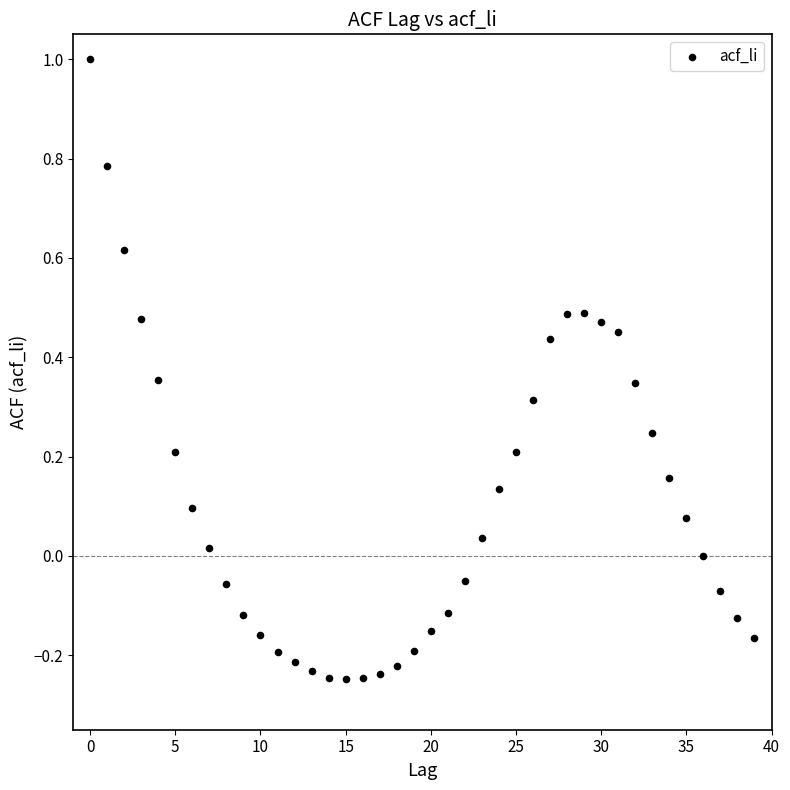

What is the range of Y values (max minus min)?

1.2